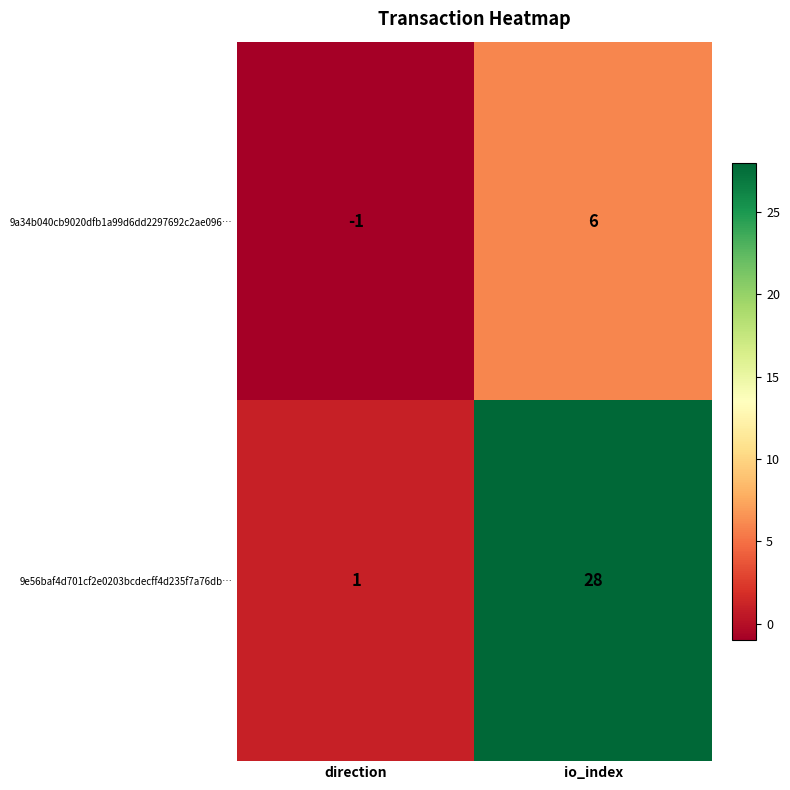

True or false: 9e56baf4d701cf2e0203bcdecff4d235f7a76db… has a value of 2 at direction.

False